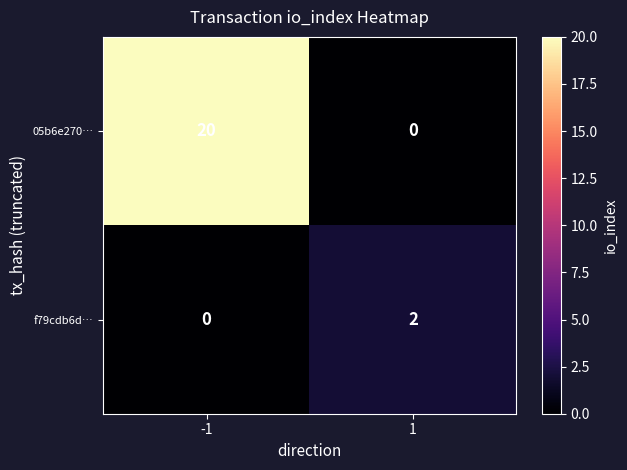

Is it true that f79cdb6d… equals -1 at -1?

False